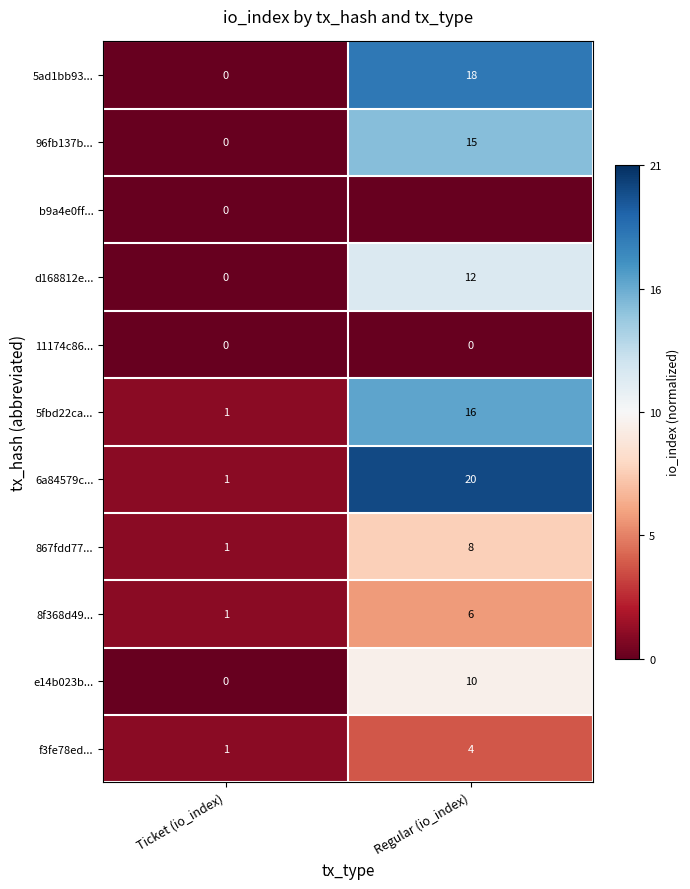

Is it true that 11174c86... equals -0.5 at Regular (io_index)?

False